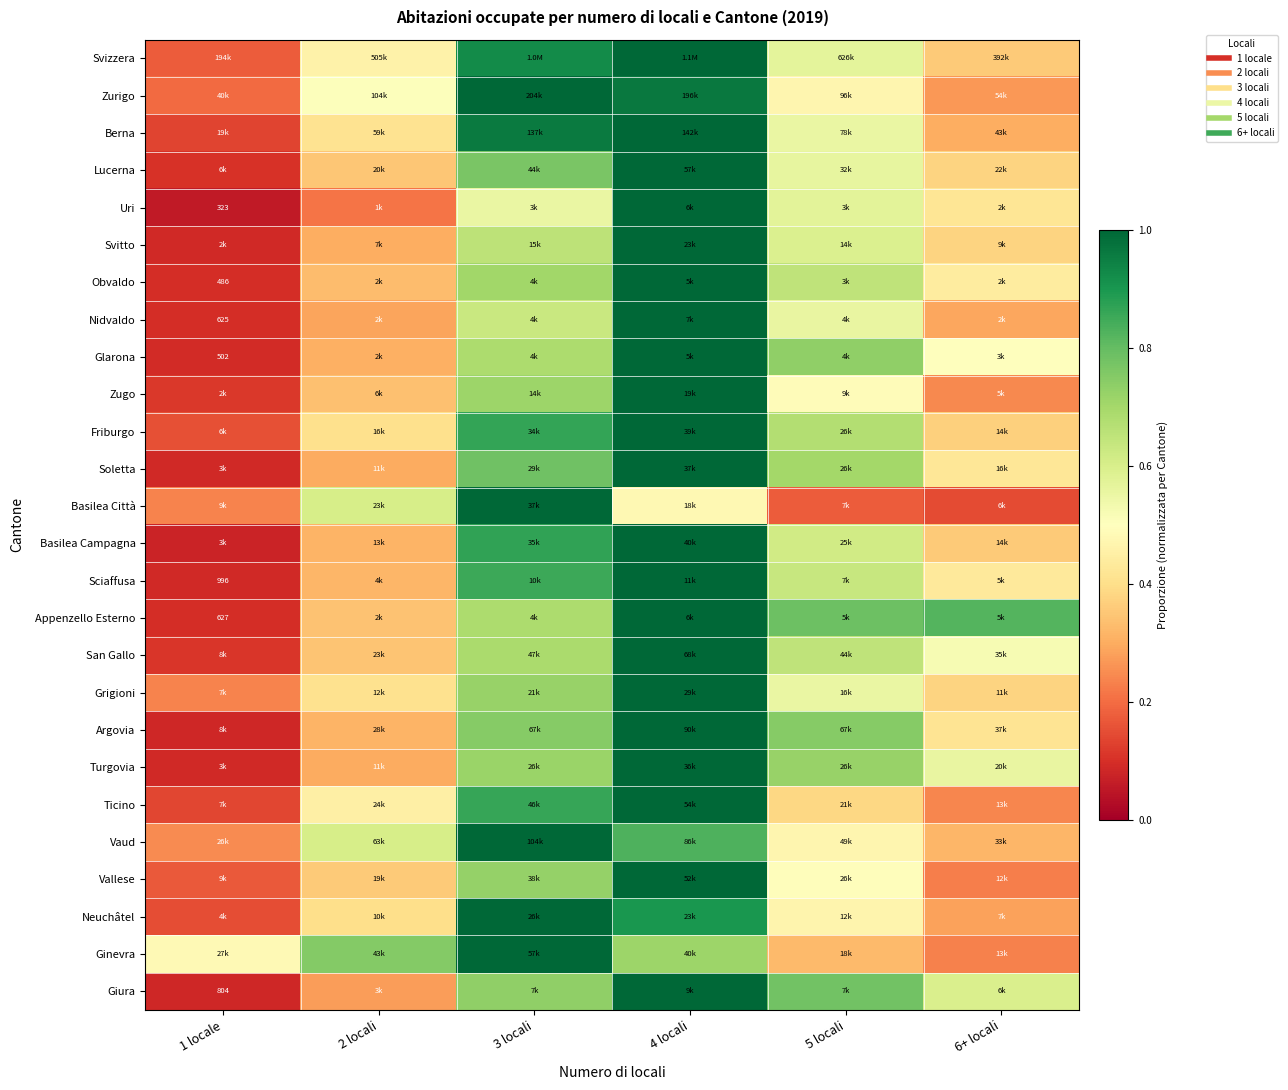

What is the sum of the Nidvaldo values at 6+ locali and 4 locali?

1.3